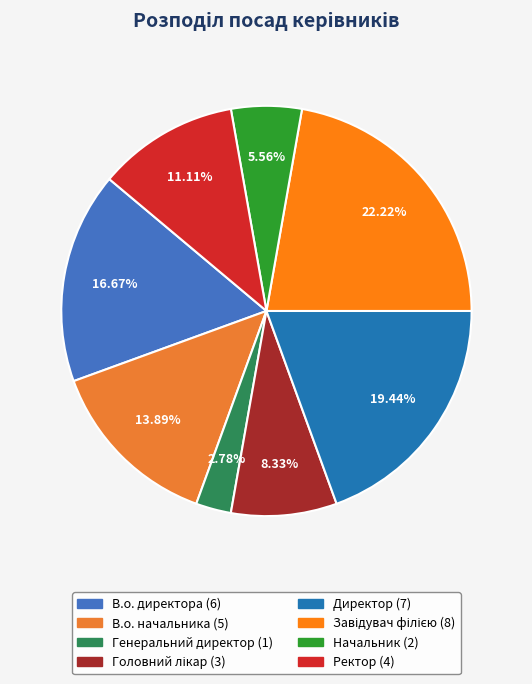

Which slice is the largest?

Завідувач філією